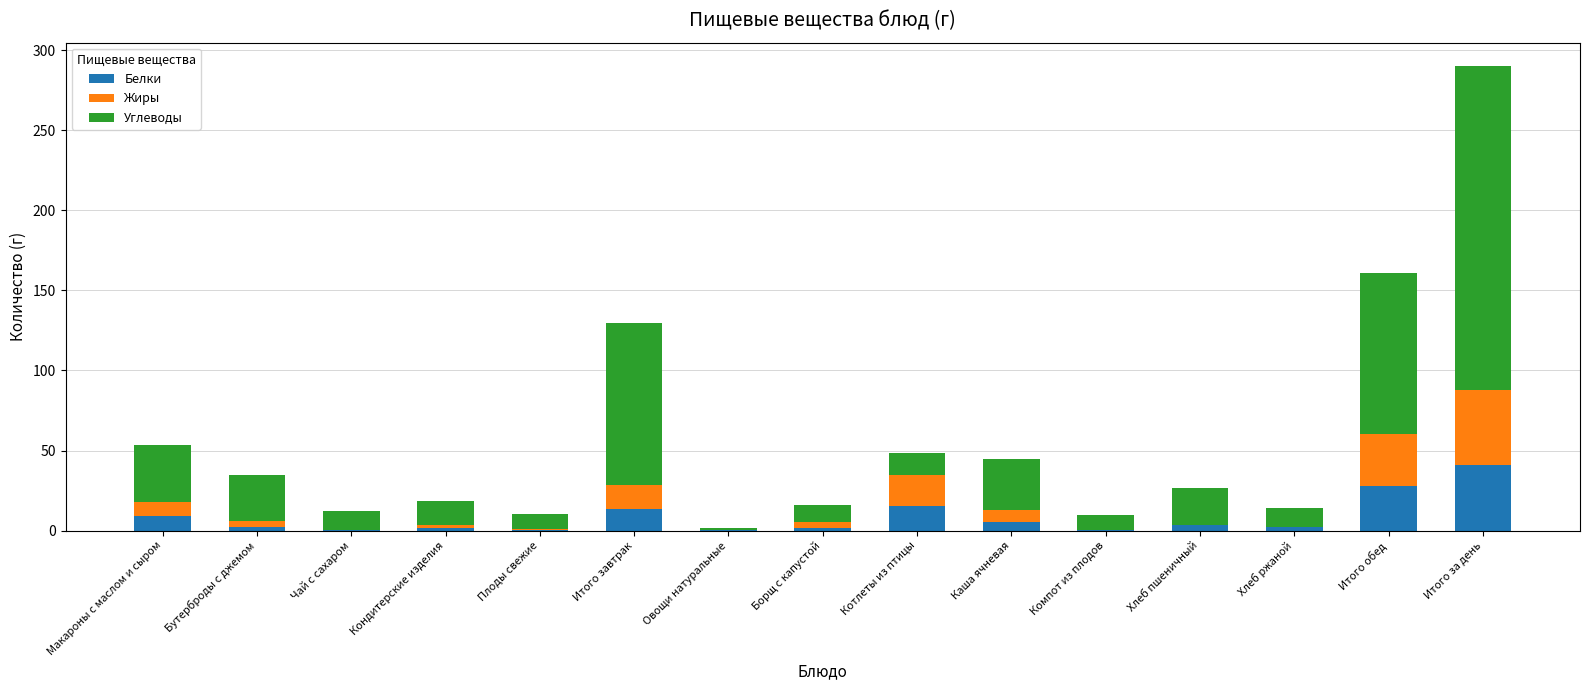

What is the highest value of the Белки series?

41.1